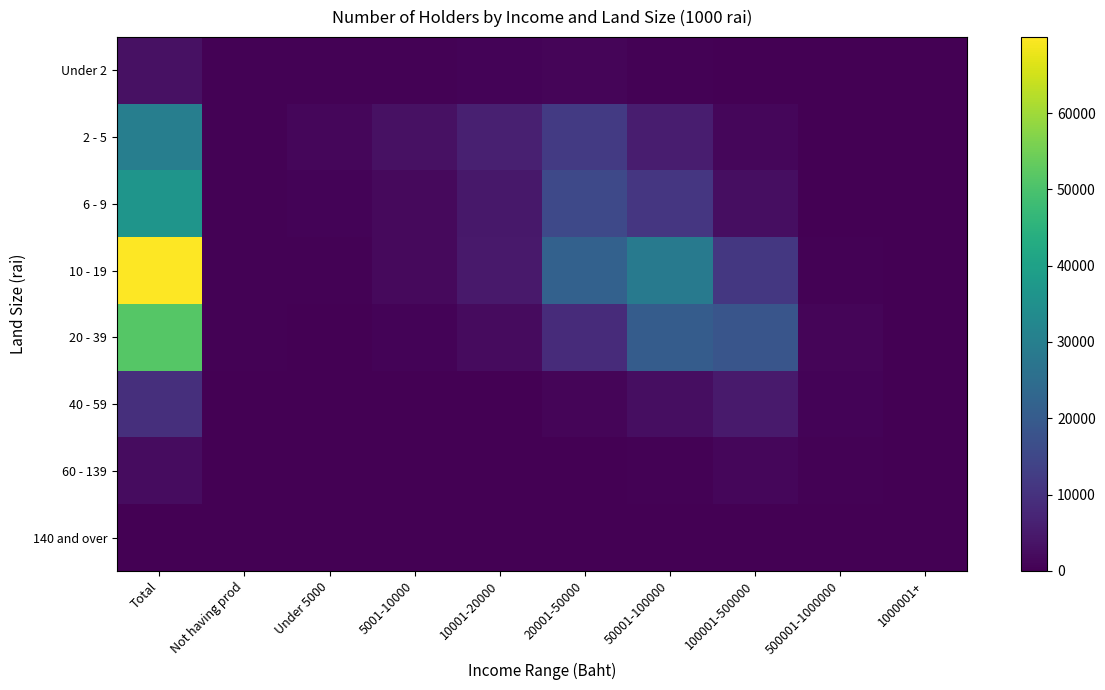

At 5001-10000, list the series in order from largest to smallest.

2 - 5, 6 - 9, 10 - 19, 20 - 39, Under 2, 40 - 59, 60 - 139, 140 and over